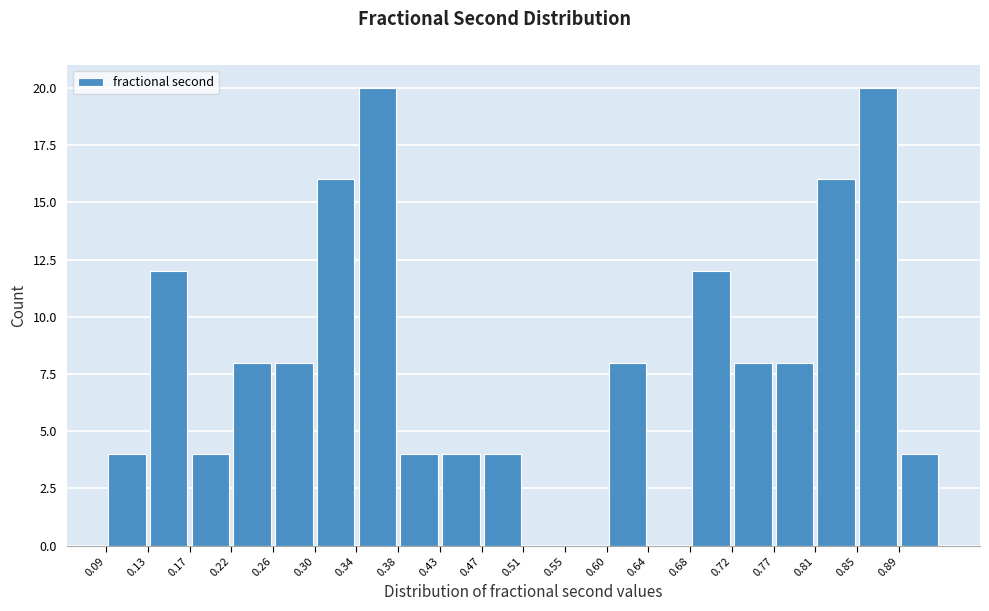

Reading left to right, list every bar in this chart as the range it spans on the x-axis followed by its height. Neither the bar edges nor the heights are printed on the chart, so give them approximately, as read against the axes.

0.090 to 0.130: 4
0.130 to 0.175: 12
0.175 to 0.215: 4
0.215 to 0.260: 8
0.260 to 0.300: 8
0.300 to 0.340: 16
0.340 to 0.385: 20
0.385 to 0.425: 4
0.425 to 0.470: 4
0.470 to 0.510: 4
0.510 to 0.555: 0
0.555 to 0.595: 0
0.595 to 0.640: 8
0.640 to 0.680: 0
0.680 to 0.725: 12
0.725 to 0.765: 8
0.765 to 0.805: 8
0.805 to 0.850: 16
0.850 to 0.890: 20
0.890 to 0.935: 4